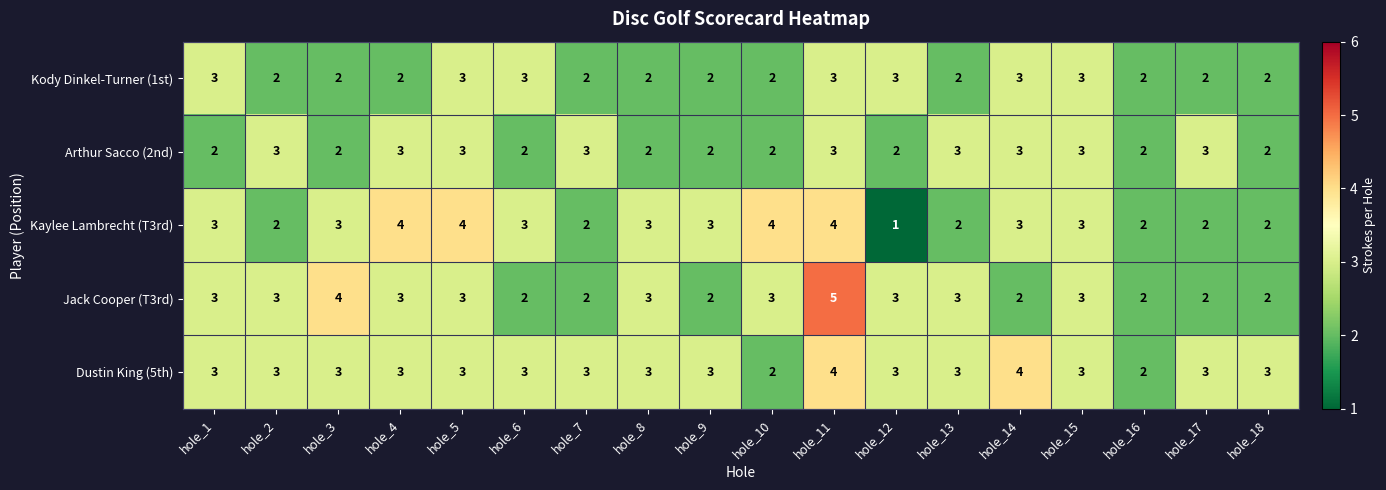

Between hole_11 and hole_17, which series saw the biggest shift?

Jack Cooper (T3rd)